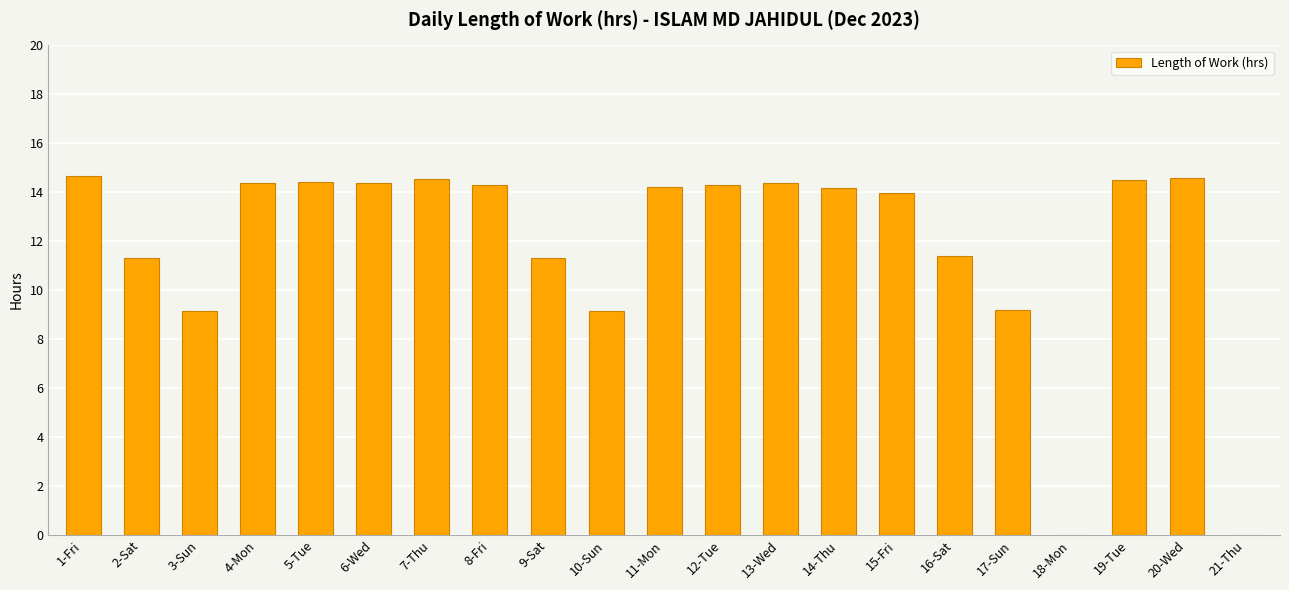

What is the sum of all values?

248.3